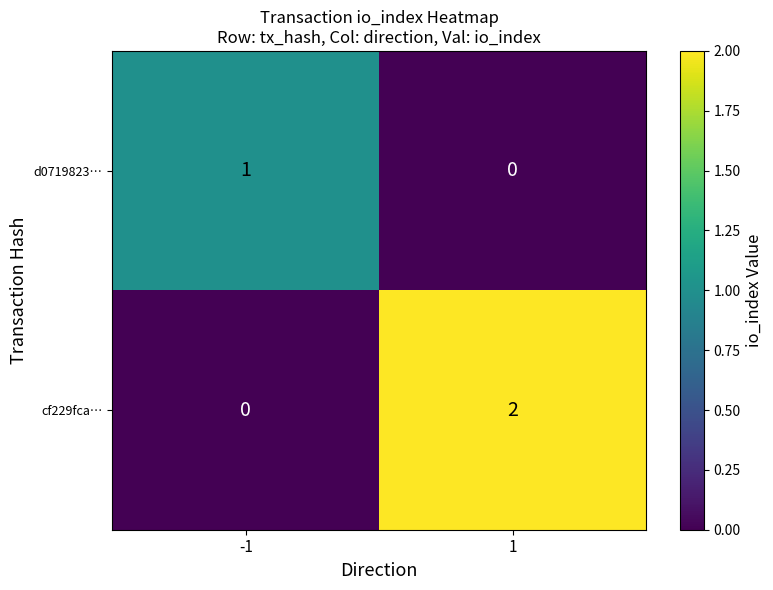

Is it true that d0719823… equals 1 at -1?

True